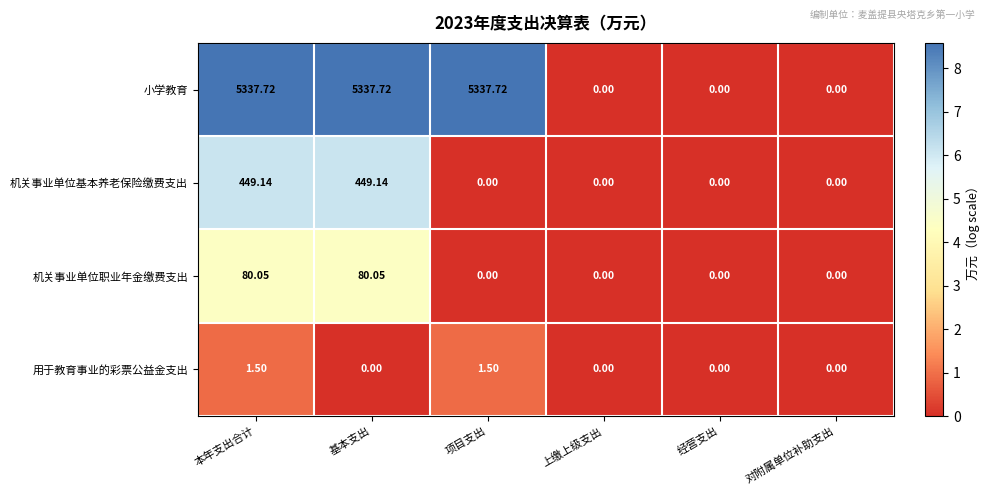

Rank the series by their maximum value, from highest to lowest.

小学教育, 机关事业单位基本养老保险缴费支出, 机关事业单位职业年金缴费支出, 用于教育事业的彩票公益金支出